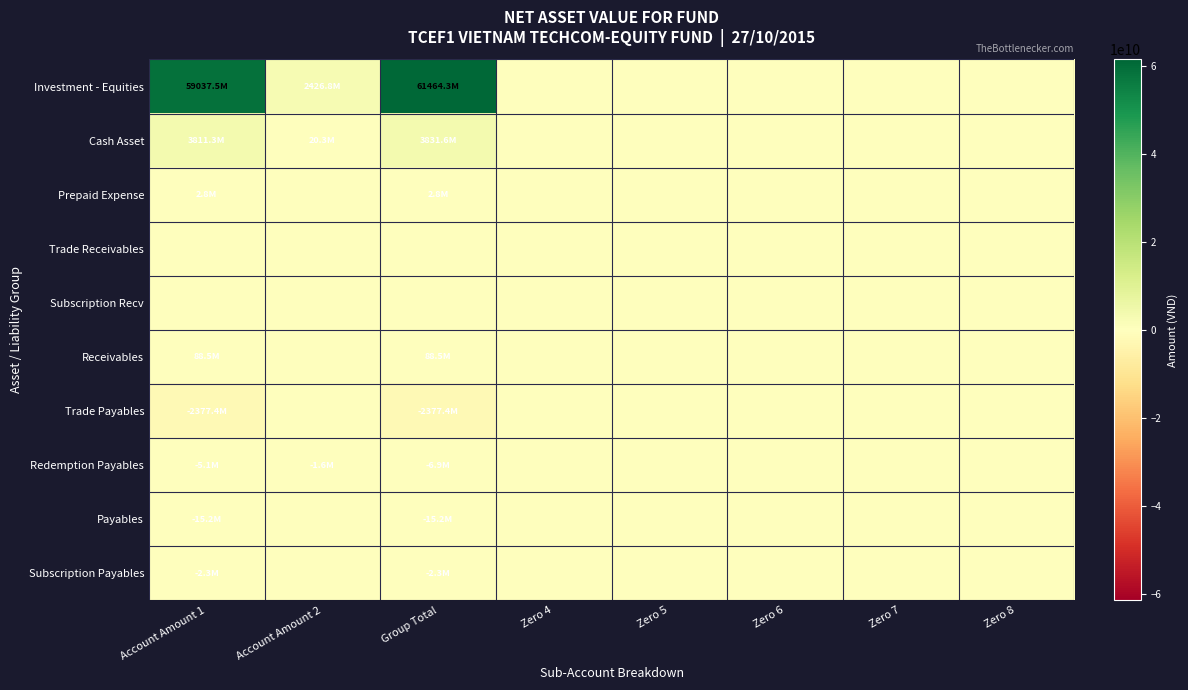

List the series in order of their peak value, highest first.

Investment - Equities, Cash Asset, Receivables, Prepaid Expense, Trade Receivables, Subscription Recv, Trade Payables, Redemption Payables, Payables, Subscription Payables